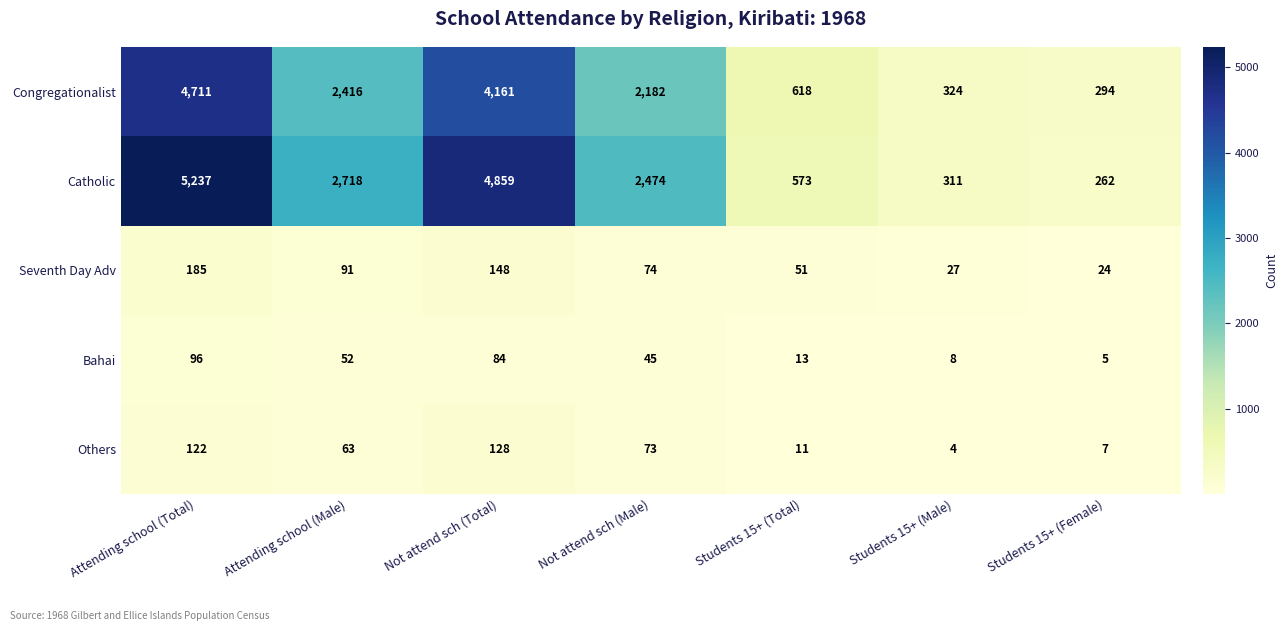

What is the difference between the second highest and second lowest values in the Catholic series?

4548